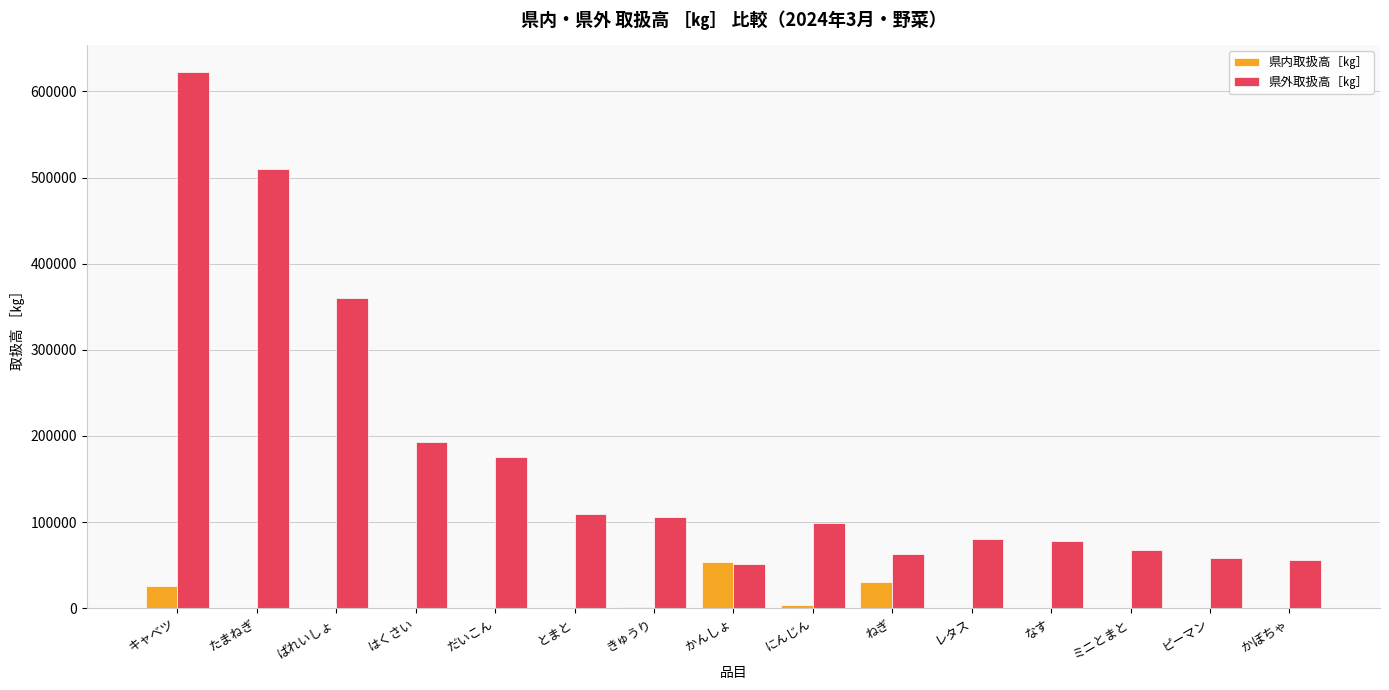

How many series are shown in this chart?

2